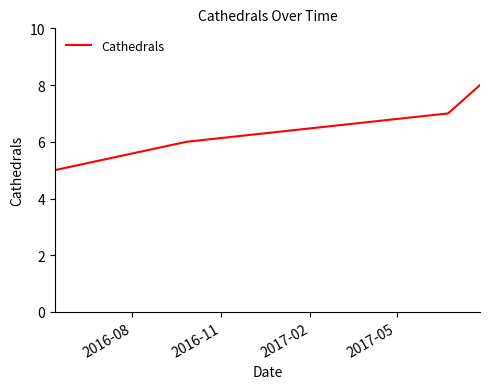

What is the difference between the maximum and minimum values?

3